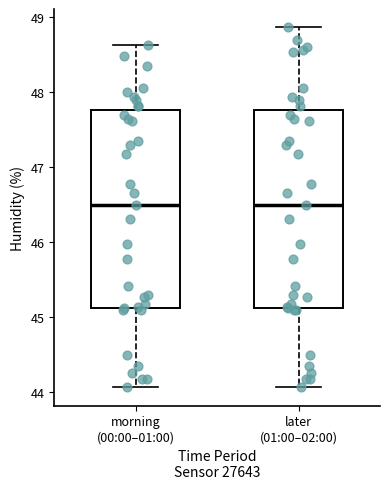

Reading left to right, read every box against the y-axis: the position of its median line, the range the box covers, and the ends of its whiskers. The values are not printed on the chart, so give them approximately, as read against the axis.

morning (00:00–01:00): median 46.5, box 45.1 to 47.8, whiskers 44.1 to 48.6
later (01:00–02:00): median 46.5, box 45.1 to 47.8, whiskers 44.1 to 48.9